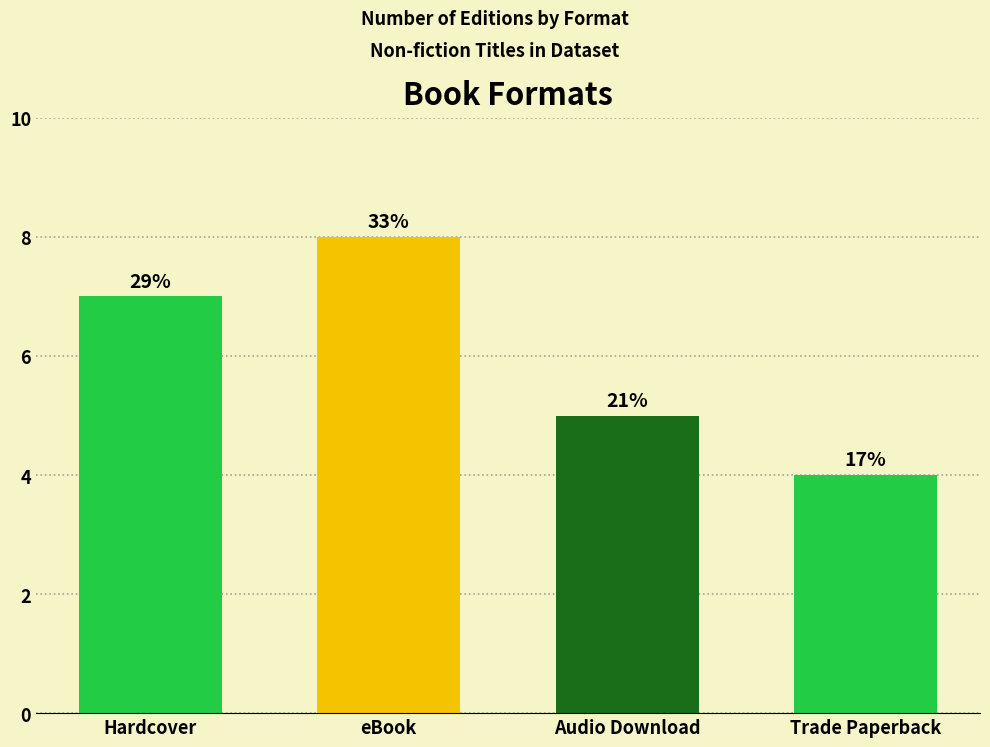

Are the bars horizontal?

No